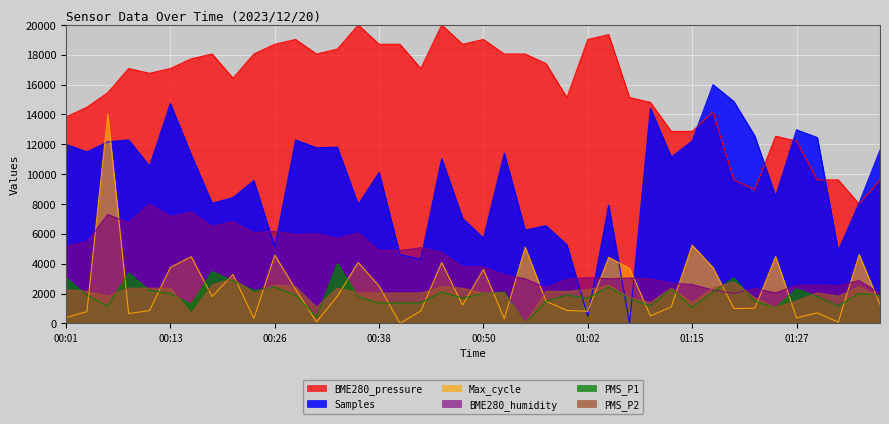

What is the label of the 12th point from the right?

01:10